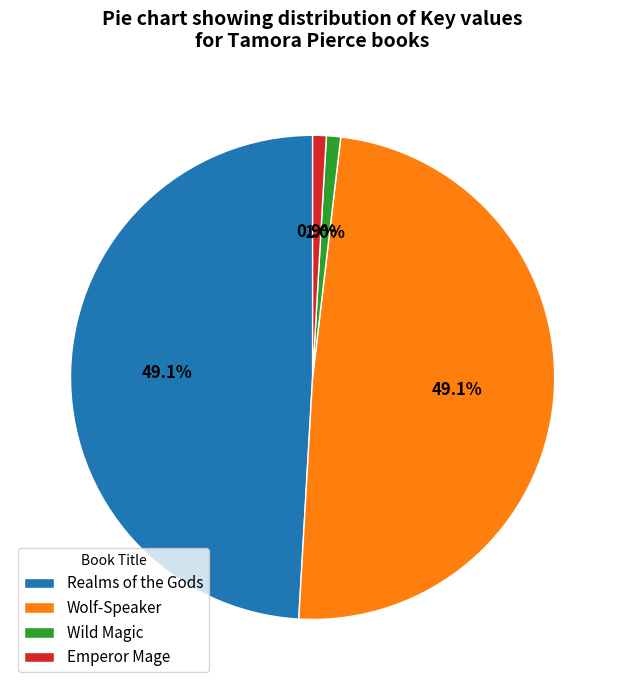

To the nearest percent, what is the difference between the Wild Magic and Wolf-Speaker slice percentages?

48%